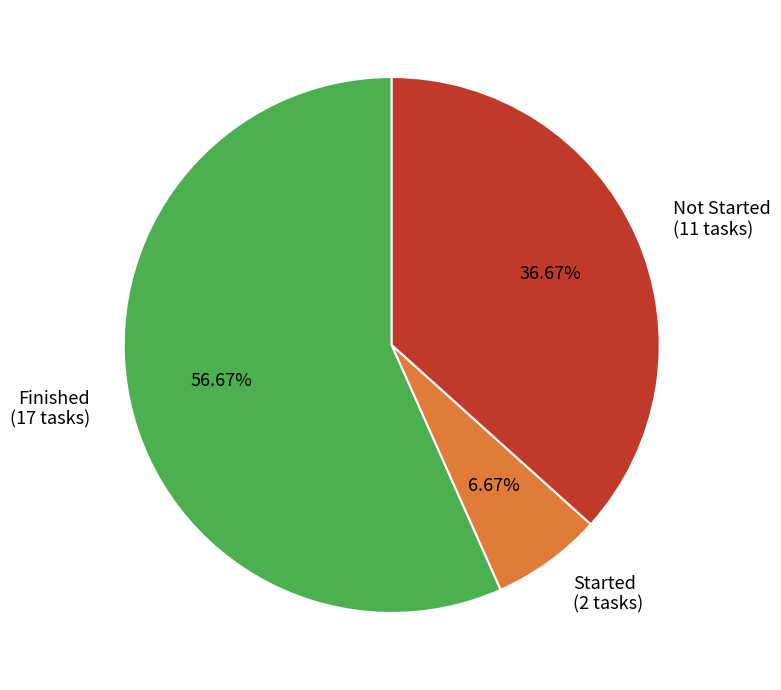

Which slice represents more than half of the pie?

Finished